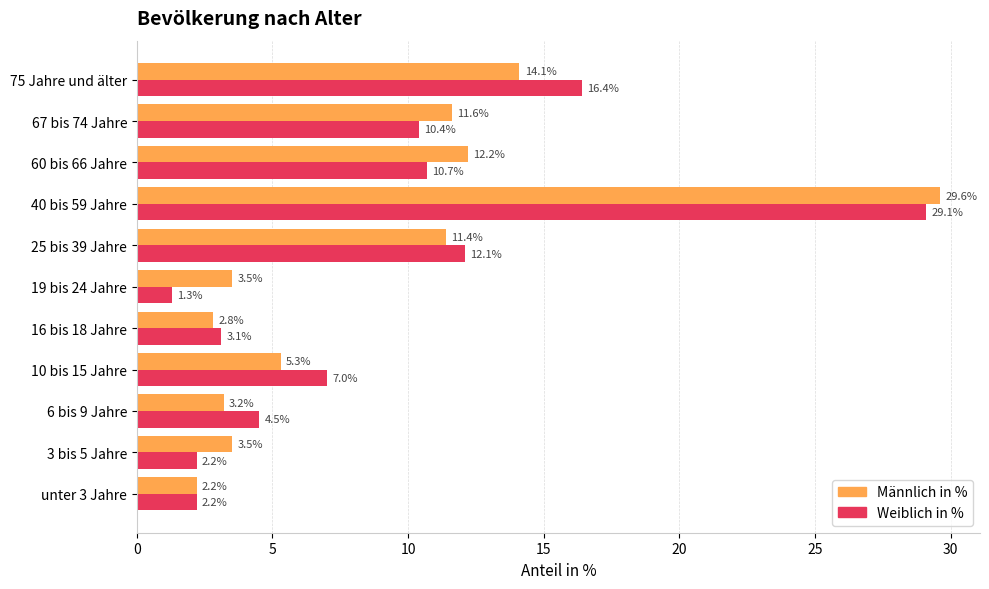

The value of Weiblich in % at 16 bis 18 Jahre is 3.1. True or false?

True